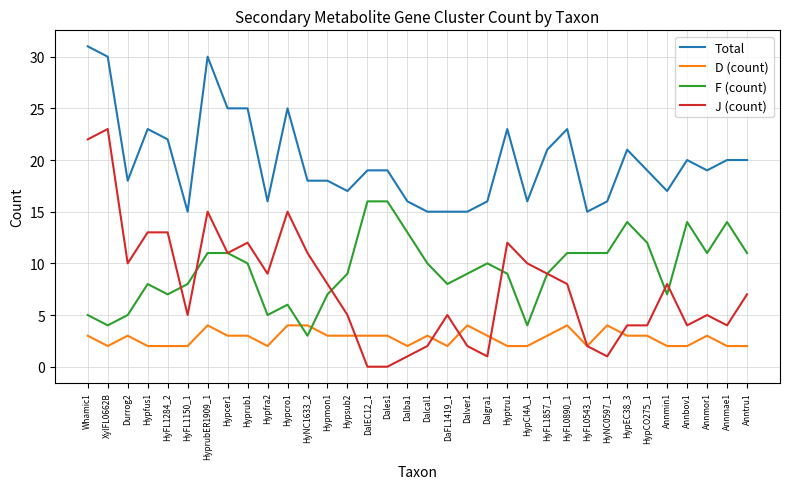

Which series has the widest spread of values?

J (count)